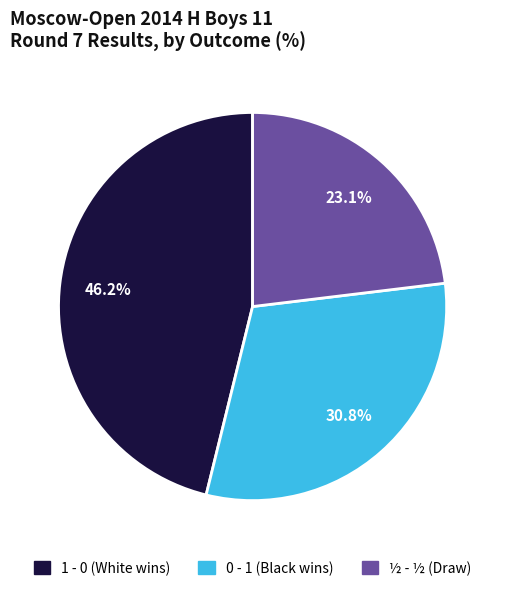

What is the ratio of the value at 0 - 1 to the value at 1 - 0?

0.7